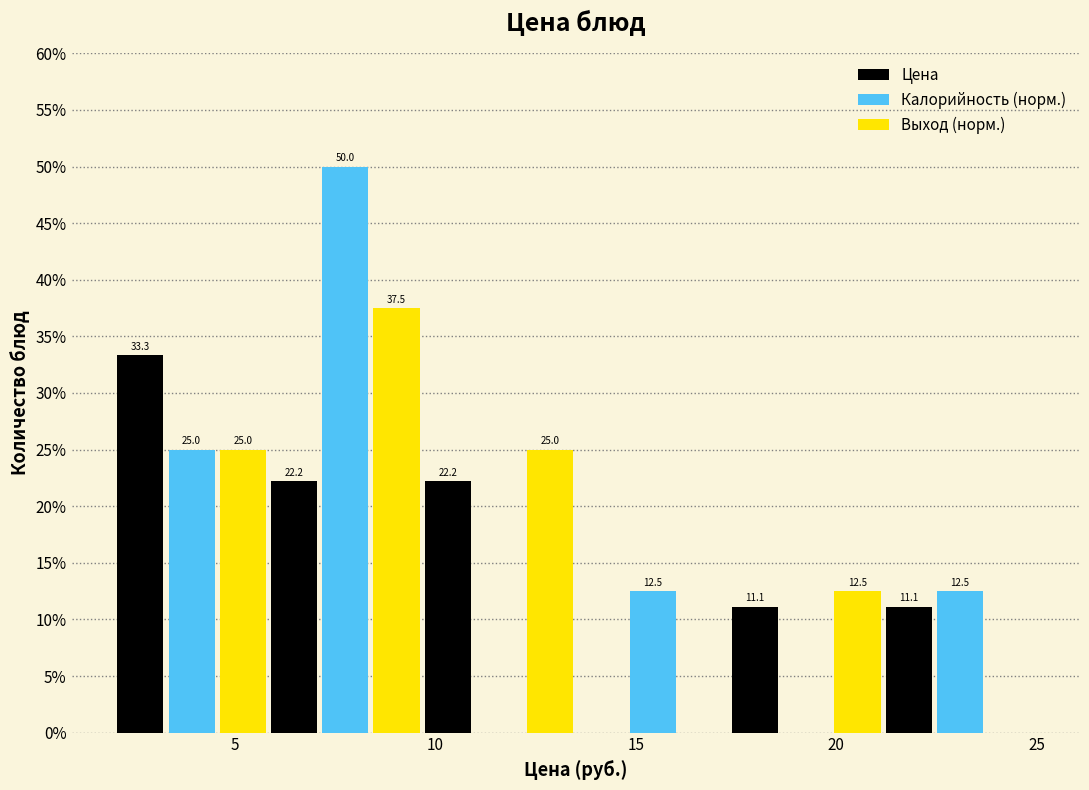

In the Выход (норм.) series, which range on the x-axis has the tallest bar?

6.0 to 9.5